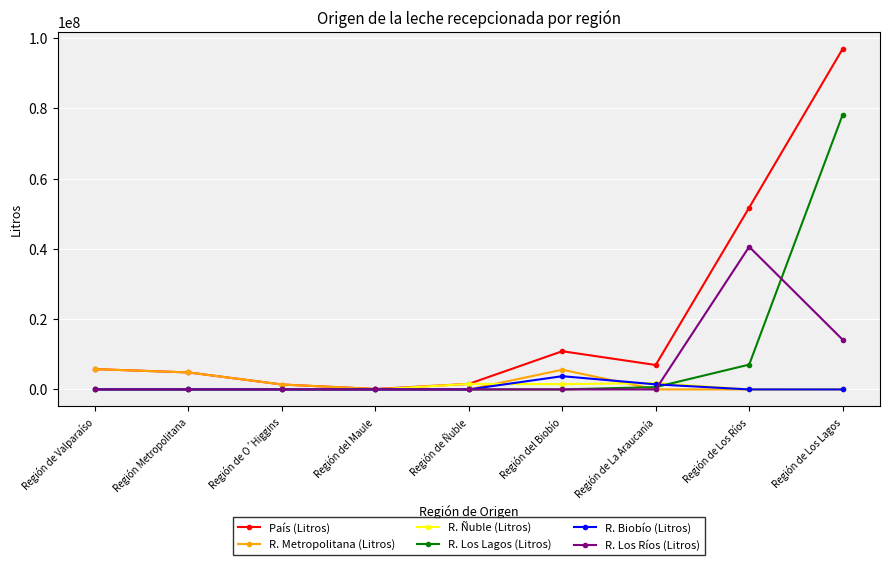

Which series has the largest total across all categories?

País (Litros)